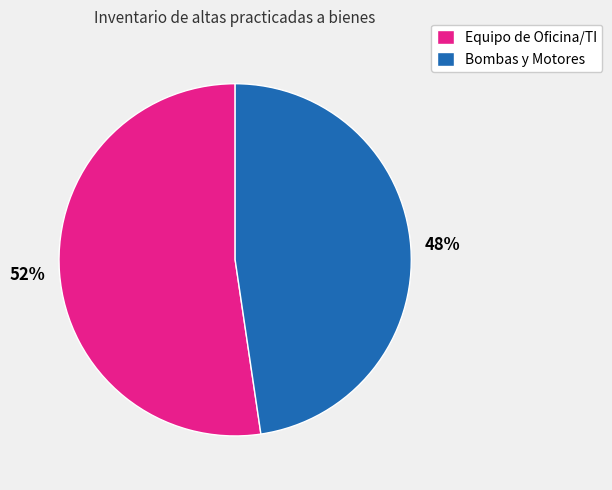

To the nearest percent, what is the combined percentage of Equipo de Oficina/TI and Bombas y Motores?

100%